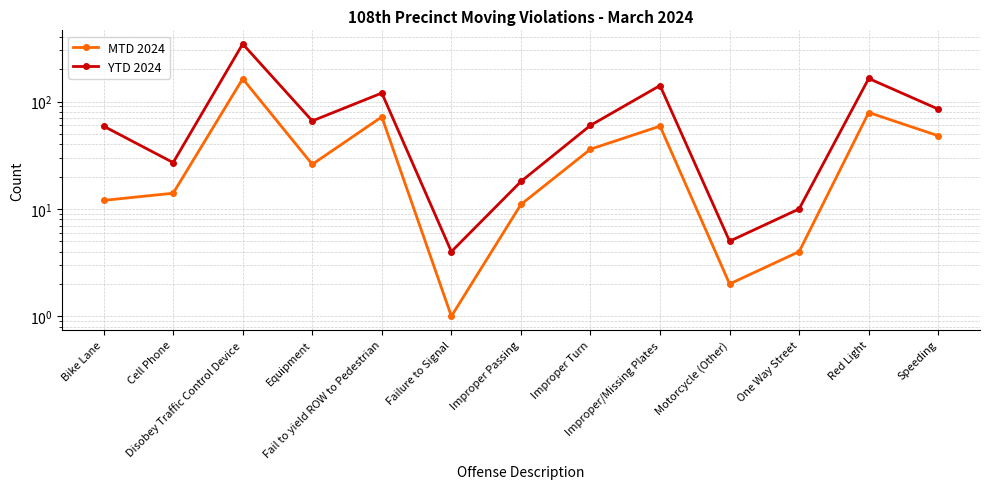

What is the lowest value of the YTD 2024 series?

4